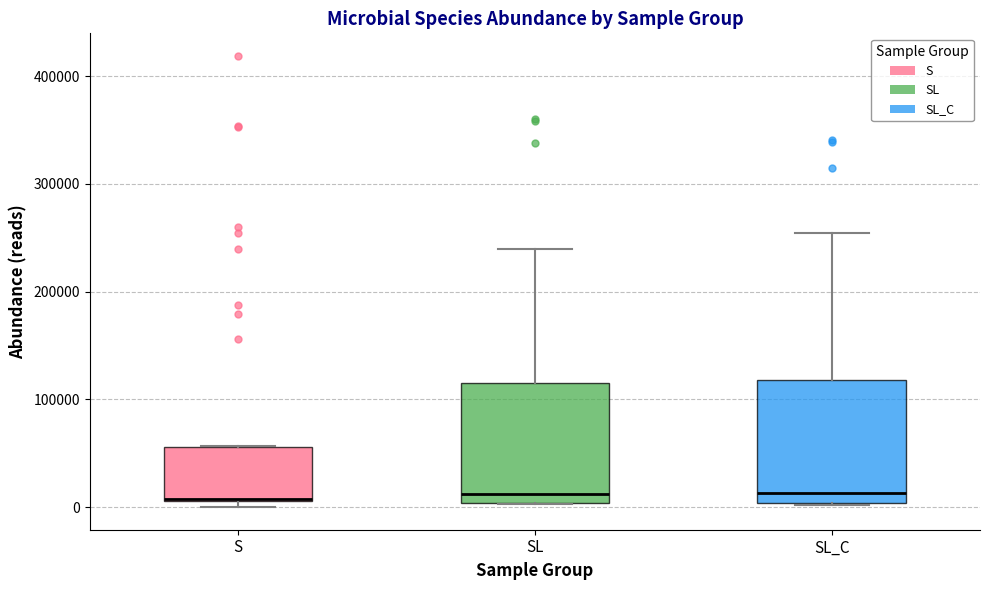

Reading left to right, read every box against the y-axis: the position of its median line, the range the box covers, and the ends of its whiskers. The values are not printed on the chart, so give them approximately, as read against the axis.

S: median 10000, box 10000 to 60000, whiskers 0 to 60000
SL: median 10000, box 0 to 120000, whiskers 0 to 240000
SL_C: median 10000, box 0 to 120000, whiskers 0 to 250000